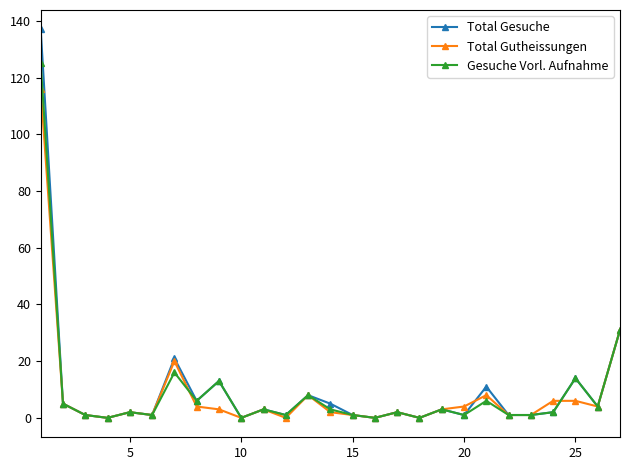

What is the maximum value shown in the chart?

137